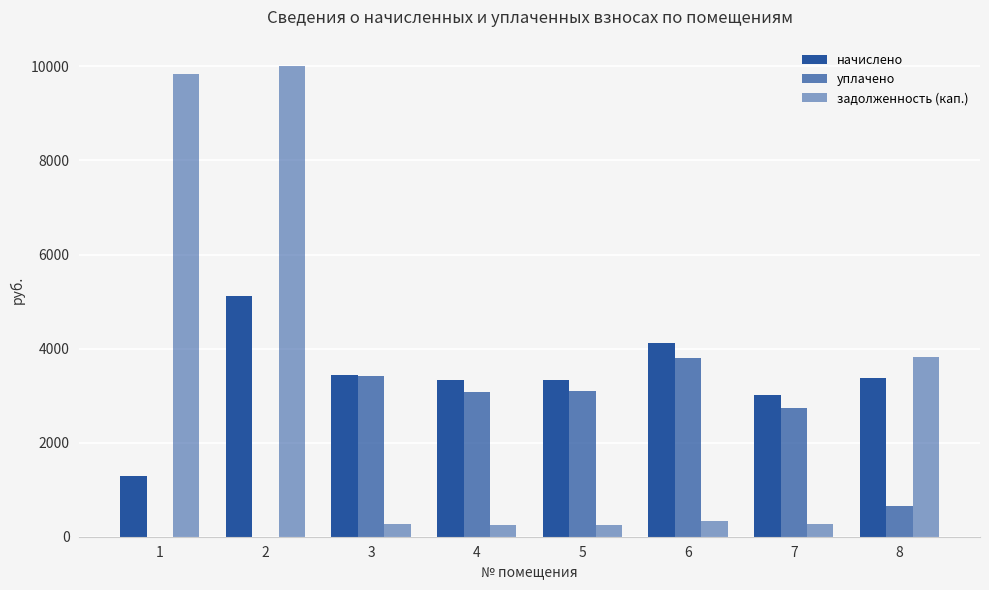

At which category is the sum across all series the highest?

2